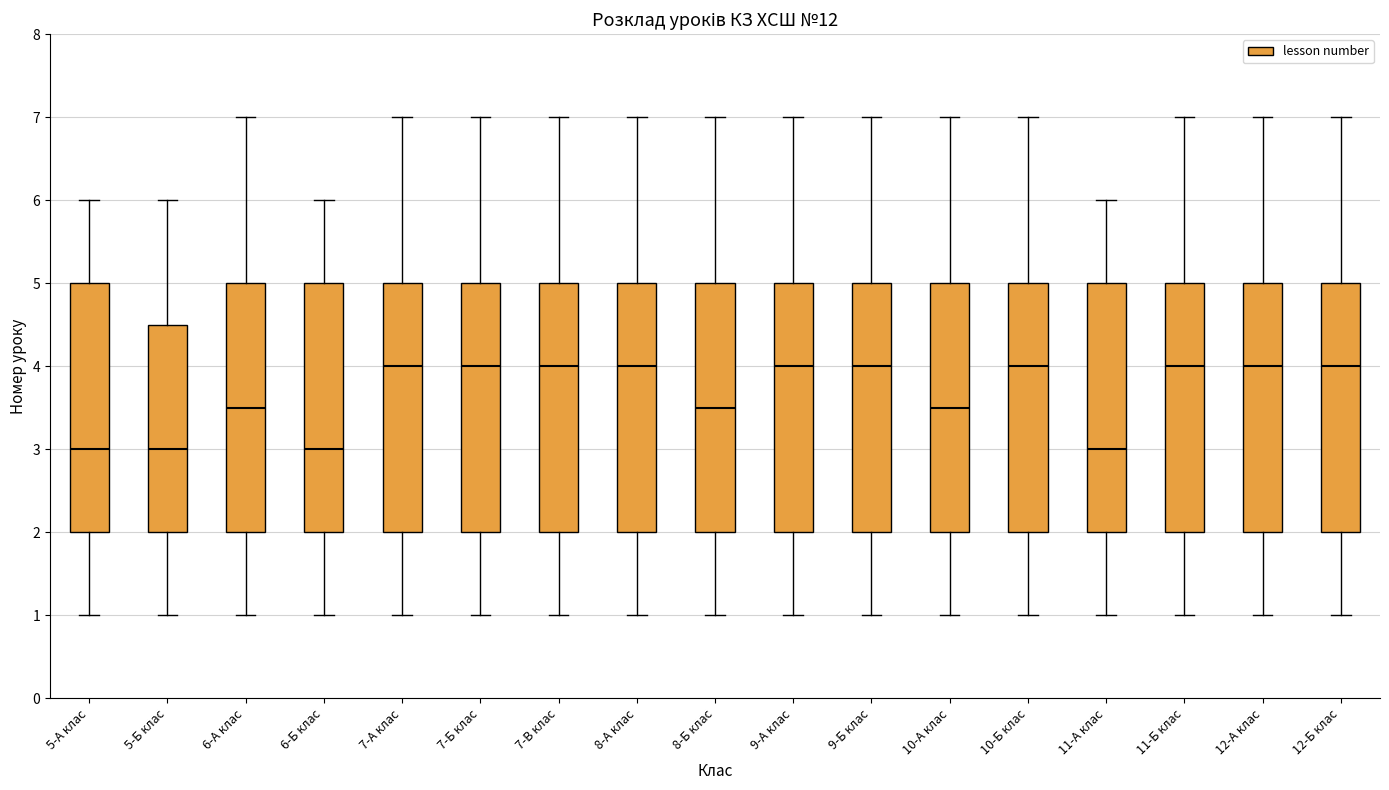

Reading left to right, transcribe this box plot: for each box, give where its median line is, the range the box spans, and where its two whiskers end, as read against the y-axis. The values are not printed on the chart, so give them approximately, as read against the axis.

5-А клас: median 3.0, box 2.0 to 5.0, whiskers 1.0 to 6.0
5-Б клас: median 3.0, box 2.0 to 4.5, whiskers 1.0 to 6.0
6-А клас: median 3.5, box 2.0 to 5.0, whiskers 1.0 to 7.0
6-Б клас: median 3.0, box 2.0 to 5.0, whiskers 1.0 to 6.0
7-А клас: median 4.0, box 2.0 to 5.0, whiskers 1.0 to 7.0
7-Б клас: median 4.0, box 2.0 to 5.0, whiskers 1.0 to 7.0
7-В клас: median 4.0, box 2.0 to 5.0, whiskers 1.0 to 7.0
8-А клас: median 4.0, box 2.0 to 5.0, whiskers 1.0 to 7.0
8-Б клас: median 3.5, box 2.0 to 5.0, whiskers 1.0 to 7.0
9-А клас: median 4.0, box 2.0 to 5.0, whiskers 1.0 to 7.0
9-Б клас: median 4.0, box 2.0 to 5.0, whiskers 1.0 to 7.0
10-А клас: median 3.5, box 2.0 to 5.0, whiskers 1.0 to 7.0
10-Б клас: median 4.0, box 2.0 to 5.0, whiskers 1.0 to 7.0
11-А клас: median 3.0, box 2.0 to 5.0, whiskers 1.0 to 6.0
11-Б клас: median 4.0, box 2.0 to 5.0, whiskers 1.0 to 7.0
12-А клас: median 4.0, box 2.0 to 5.0, whiskers 1.0 to 7.0
12-Б клас: median 4.0, box 2.0 to 5.0, whiskers 1.0 to 7.0